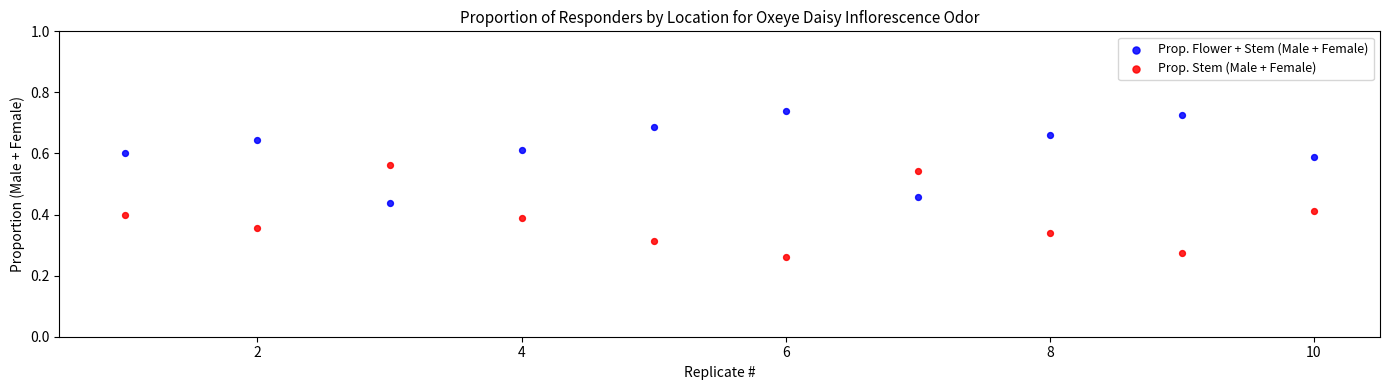

What is the X range (max minus min) for the scatter plot?

9.0